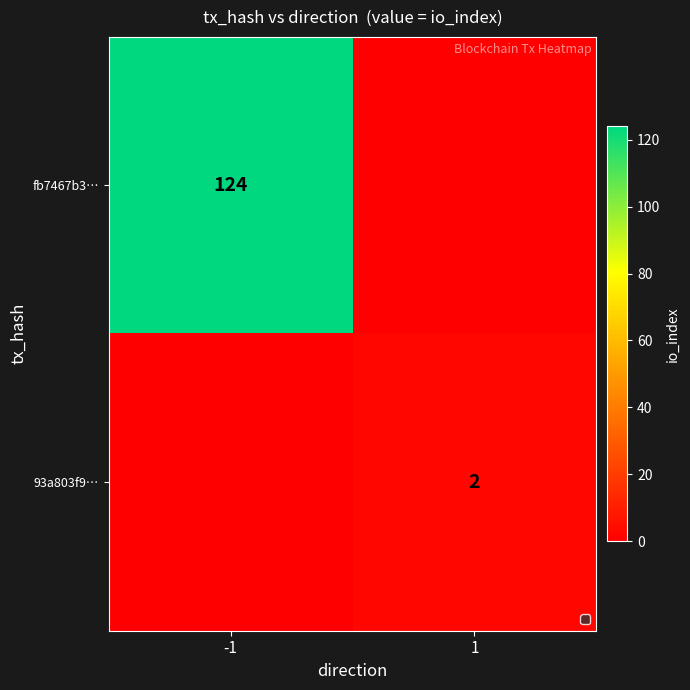

Is it true that 93a803f9… equals 1 at 1?

False